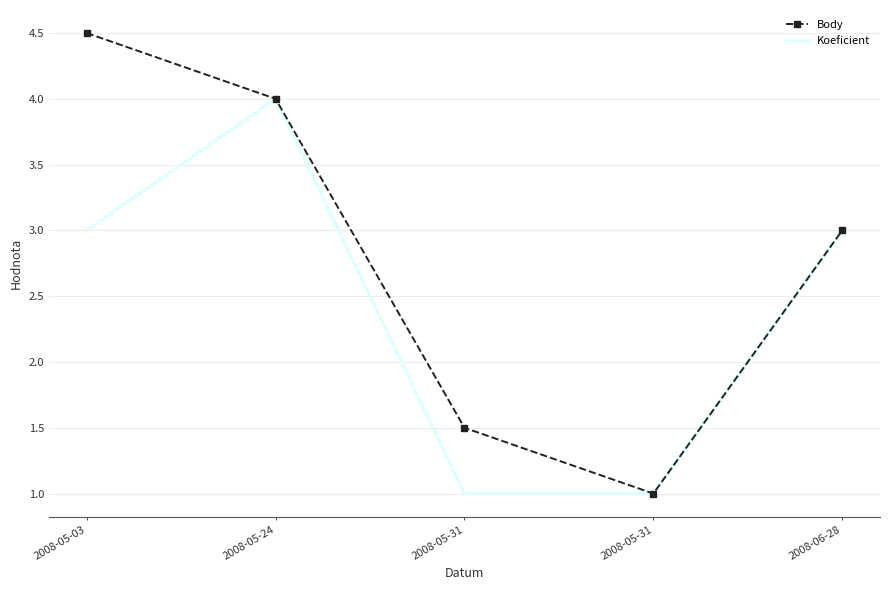

Is it true that Koeficient equals 3.0 at 2008-05-03?

True